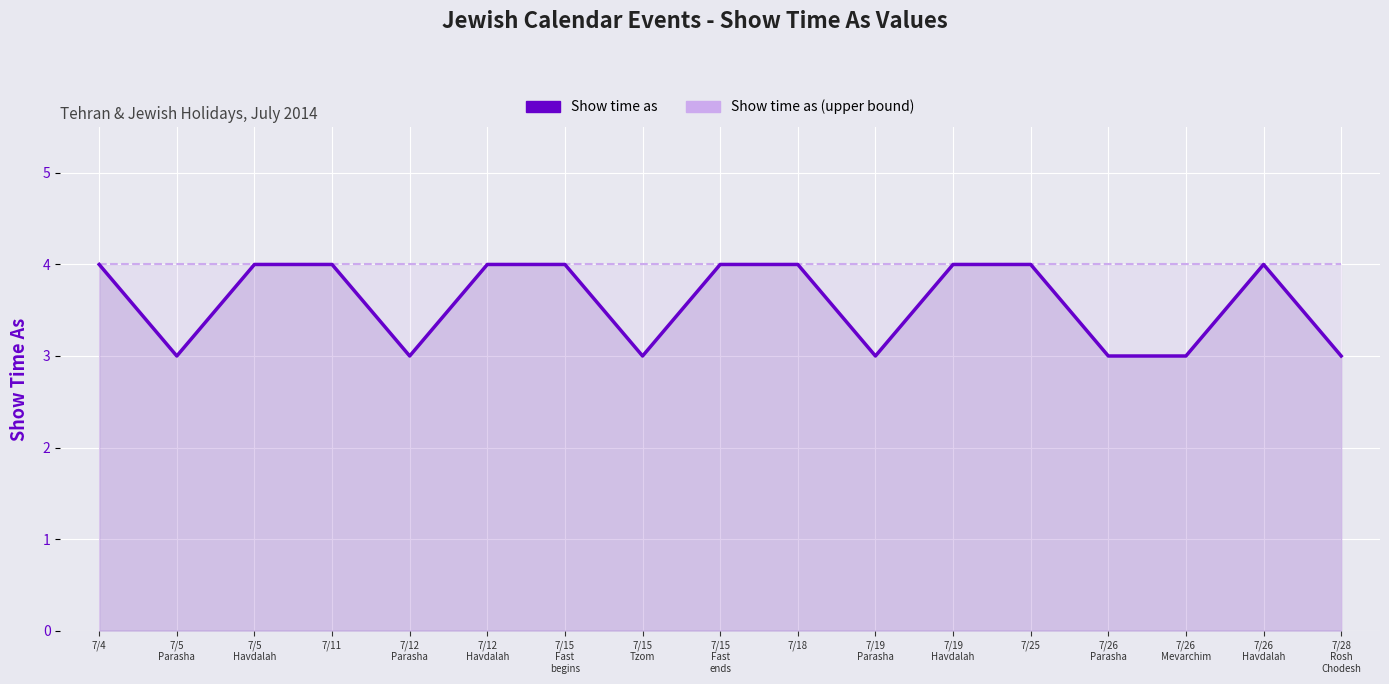

What is the lowest value of the Show time as (upper bound) series?

4